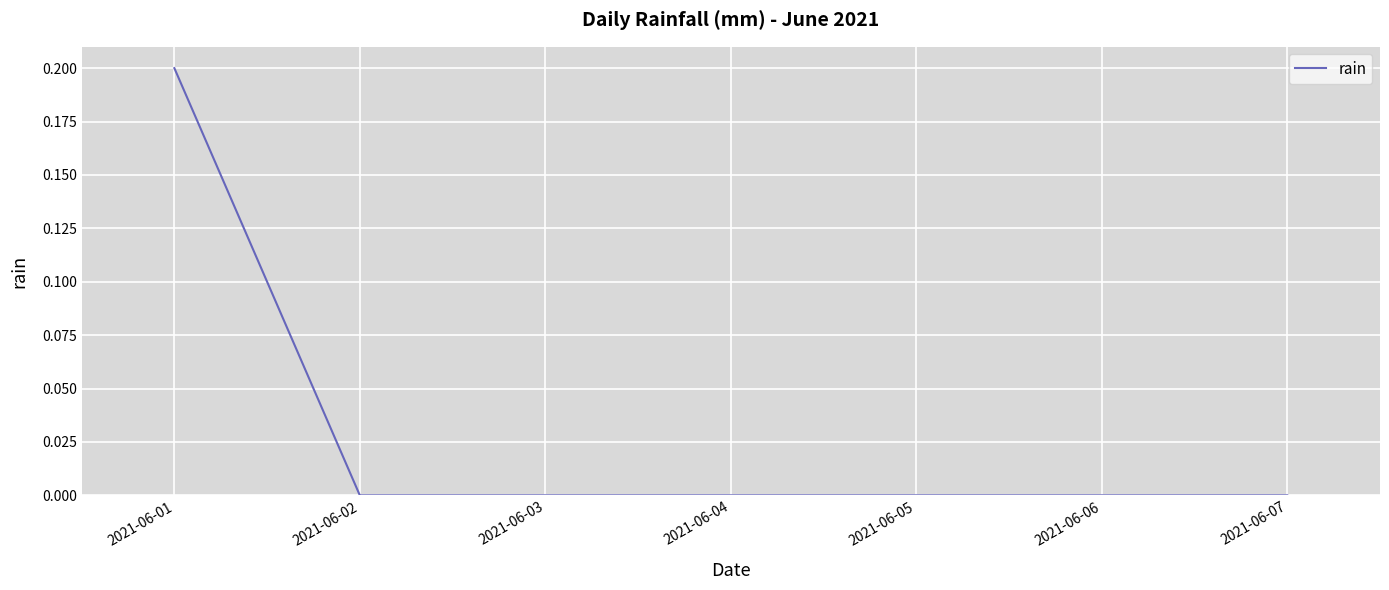

How many values are between 0 and 1?

7